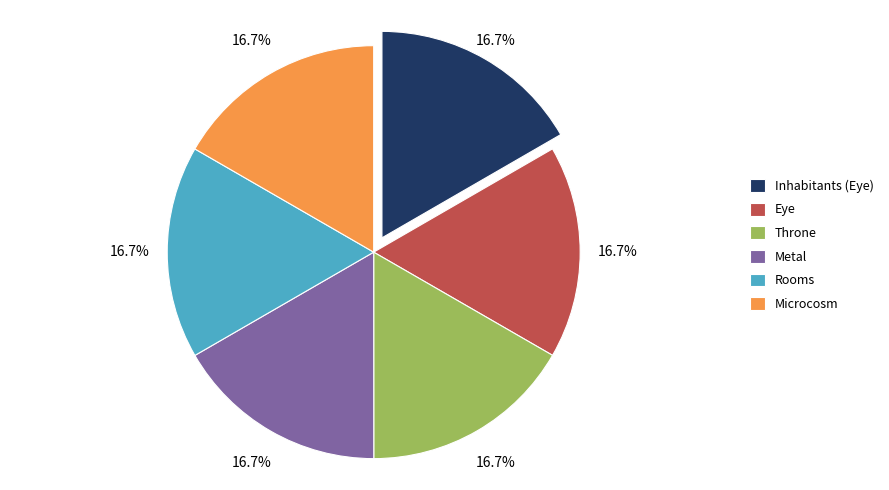

Does Throne represent more than half of the total?

No